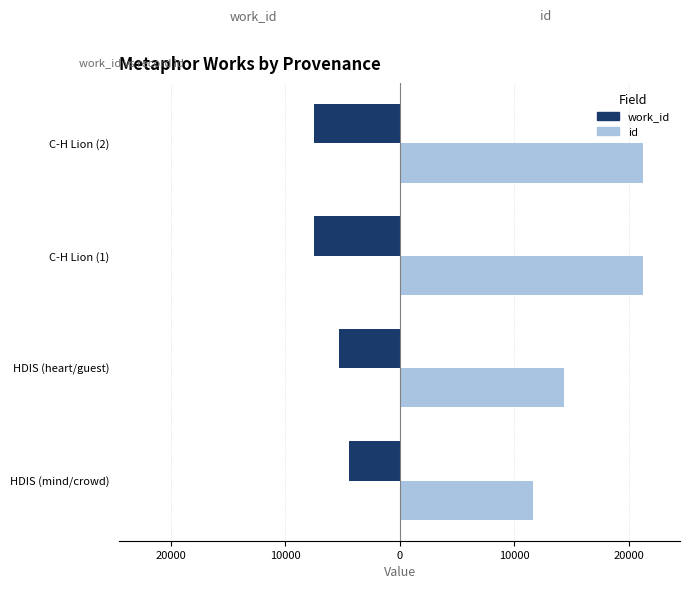

What are all the series names shown in the legend?

work_id, id